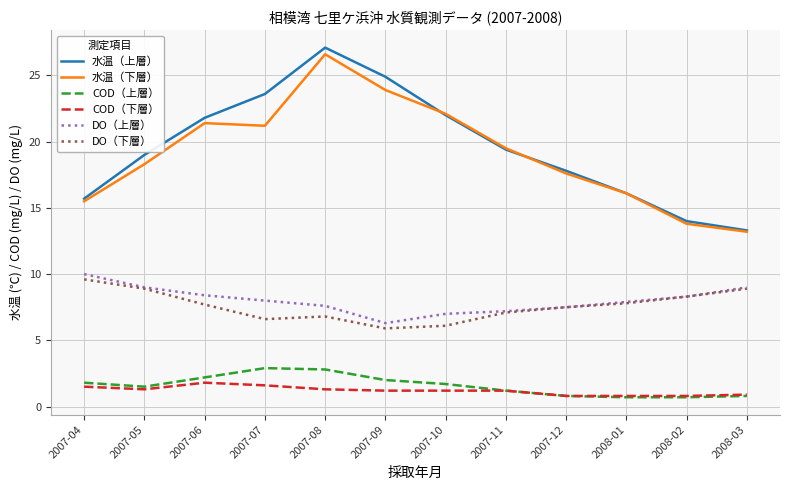

At which category is the sum across all series the highest?

2007-08